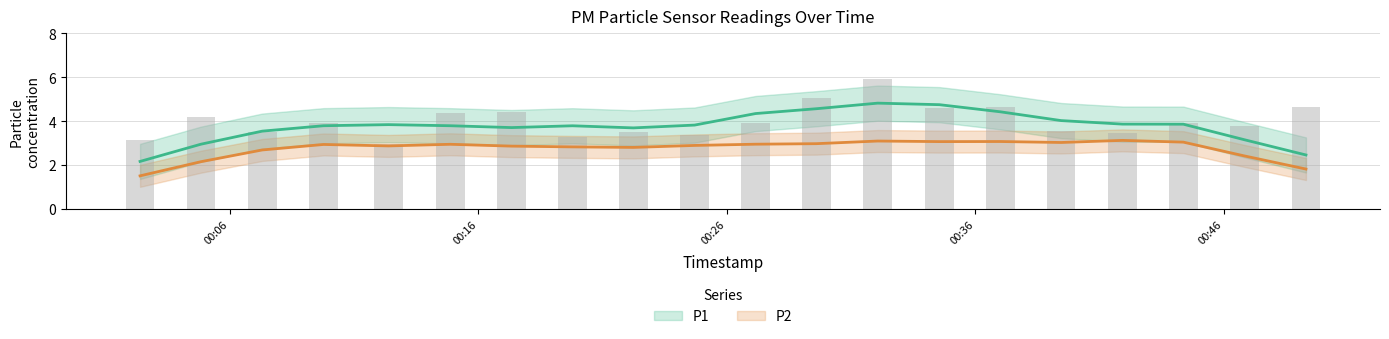

What is the label of the 20th bar from the right?

2023-07-13T00:02:23